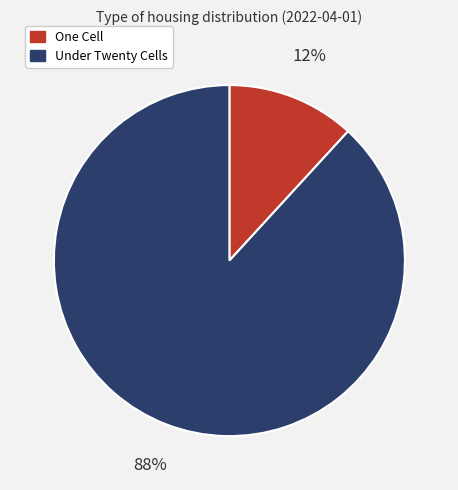

Rank the categories by value from lowest to highest.

One Cell, Under Twenty Cells